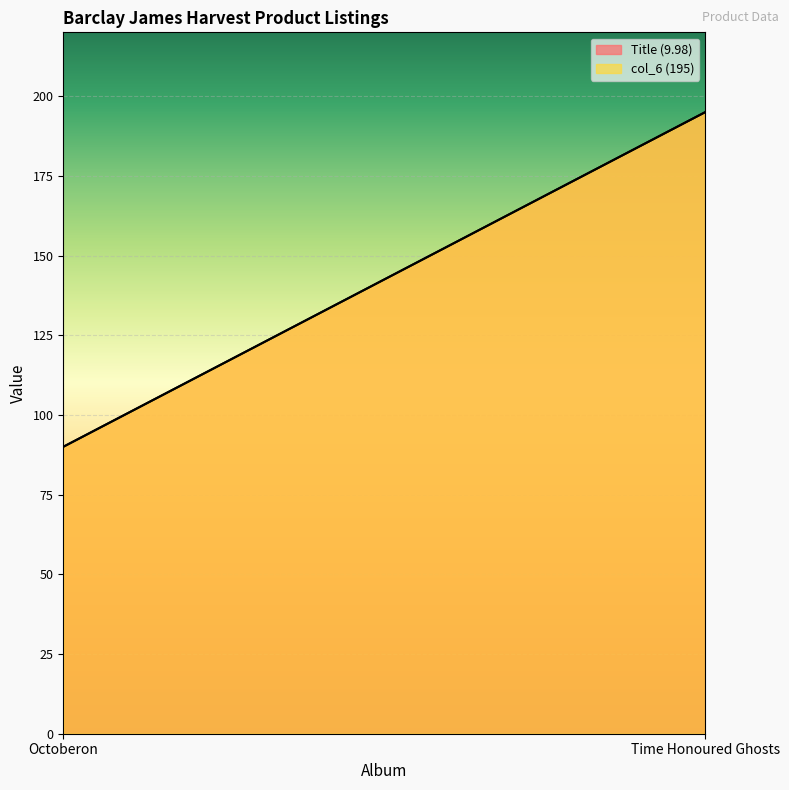

Rank the series by their maximum value, from highest to lowest.

Title (9.98), col_6 (195)